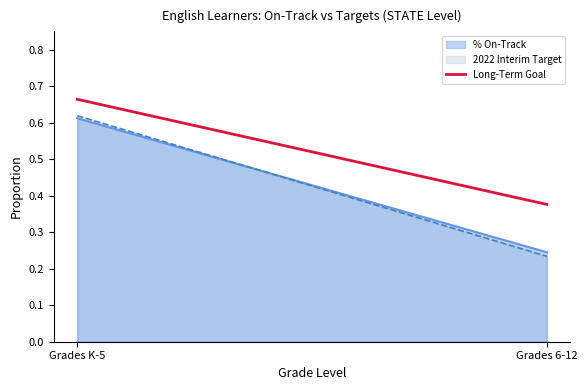

The chart shows a value of 0.1 at Grades 6-12. True or false?

False